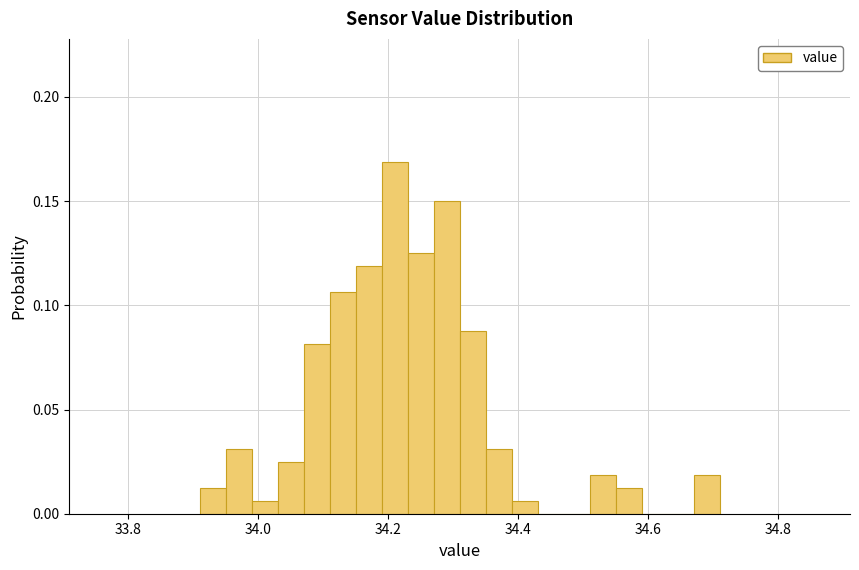

Around what value on the x-axis is the tallest bar? Give the approximate position of its centre, as read against the axis.

34.22